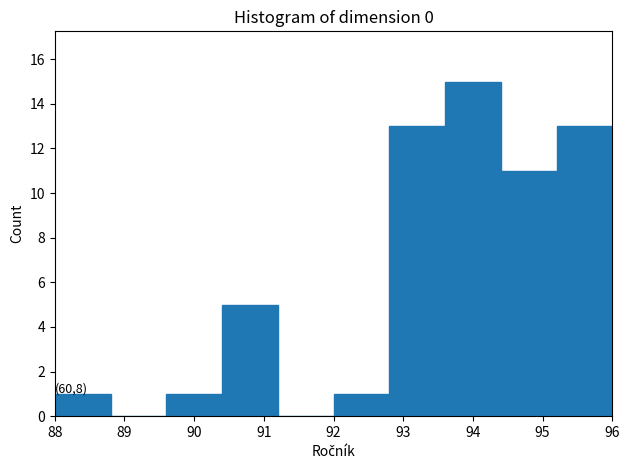

Which range on the x-axis has the tallest bar?

93.6 to 94.4